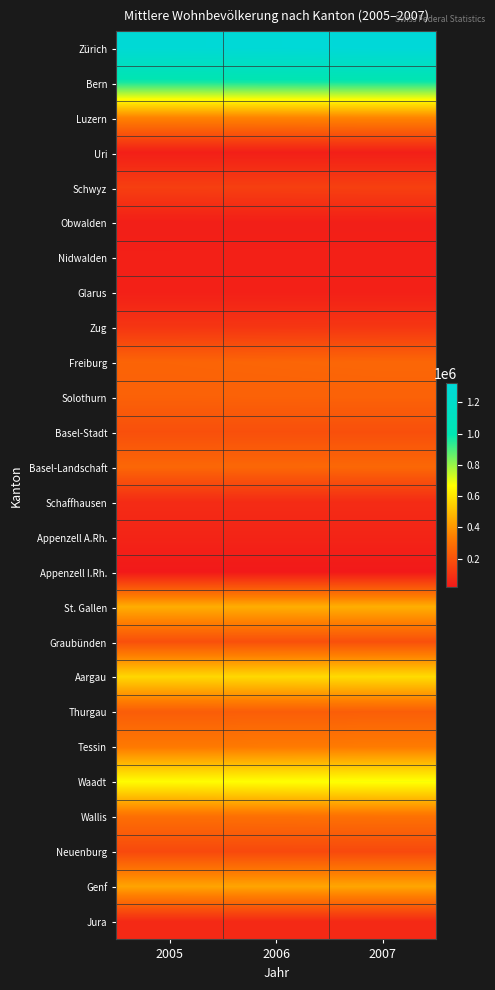

Reading left to right, extract all data points from this chart.

Zürich: 2005=1292481	2006=1306603	2007=1322842
Bern: 2005=963657	2006=966743	2007=969907
Luzern: 2005=355766	2006=358257	2007=361924
Uri: 2005=34652	2006=34575	2007=34447
Schwyz: 2005=136509	2006=138160	2007=139874
Obwalden: 2005=33078	2006=33405	2007=33785
Nidwalden: 2005=39094	2006=39374	2007=39566
Glarus: 2005=38098	2006=38001	2007=38034
Zug: 2005=106350	2006=107352	2007=108826
Freiburg: 2005=255462	2006=259775	2007=264151
Solothurn: 2005=246852	2006=247562	2007=249005
Basel-Stadt: 2005=190536	2006=190324	2007=189777
Basel-Landschaft: 2005=264664	2006=265829	2007=267247
Schaffhausen: 2005=74116	2006=74335	2007=74598
Appenzell A.Rh.: 2005=52410	2006=52280	2007=52345
Appenzell I.Rh.: 2005=14987	2006=15140	2007=15028
St. Gallen: 2005=460917	2006=463020	2007=465852
Graubünden: 2005=191297	2006=191441	2007=191878
Aargau: 2005=567228	2006=572719	2007=578790
Thurgau: 2005=234021	2006=235922	2007=238141
Tessin: 2005=322145	2006=324837	2007=327632
Waadt: 2005=663530	2006=671432	2007=678143
Wallis: 2005=289527	2006=293304	2007=296923
Neuenburg: 2005=169259	2006=169407	2007=169895
Genf: 2005=436721	2006=439785	2007=441756
Jura: 2005=67898	2006=68027	2007=68233